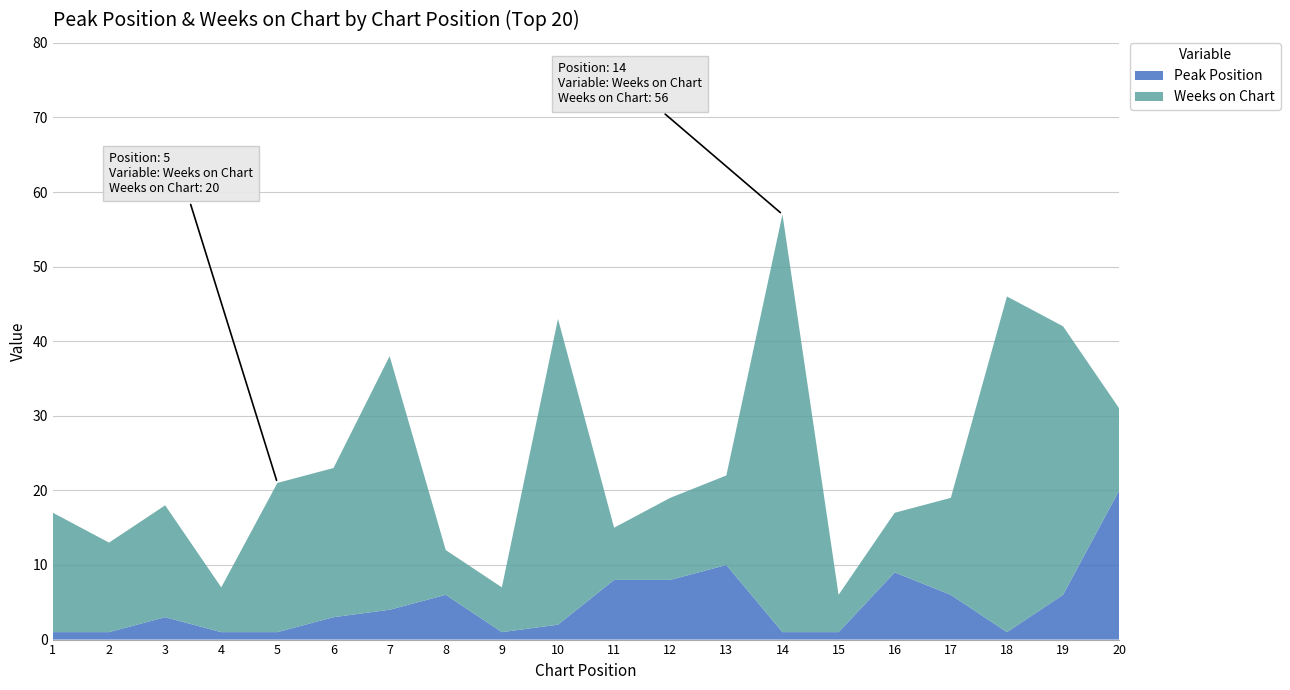

Reading right to left, what are all the values shown in this chart?

Peak Position: 20=20	19=6	18=1	17=6	16=9	15=1	14=1	13=10	12=8	11=8	10=2	9=1	8=6	7=4	6=3	5=1	4=1	3=3	2=1	1=1
Weeks on Chart: 20=11	19=36	18=45	17=13	16=8	15=5	14=56	13=12	12=11	11=7	10=41	9=6	8=6	7=34	6=20	5=20	4=6	3=15	2=12	1=16